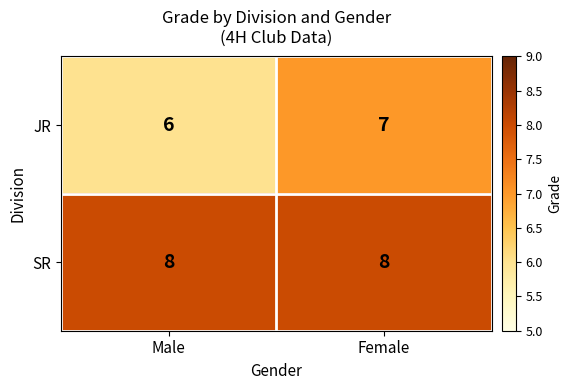

Which series has the widest spread of values?

JR